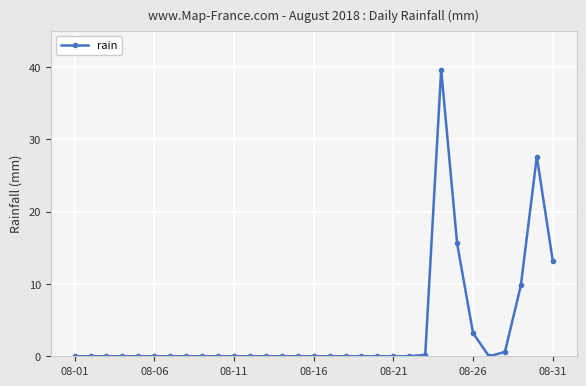

Reading right to left, what are all the values shown in this chart?

13.2	27.6	9.8	0.6	0.0	3.2	15.6	39.6	0.2	0.0	0.0	0.0	0.0	0.0	0.0	0.0	0.0	0.0	0.0	0.0	0.0	0.0	0.0	0.0	0.0	0.0	0.0	0.0	0.0	0.0	0.0